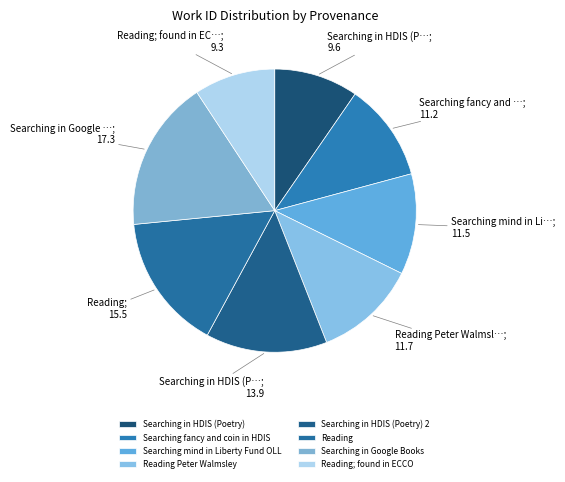

To the nearest percent, what is the combined percentage of Searching in HDIS (Poetry) and Searching in Google Books?

27%